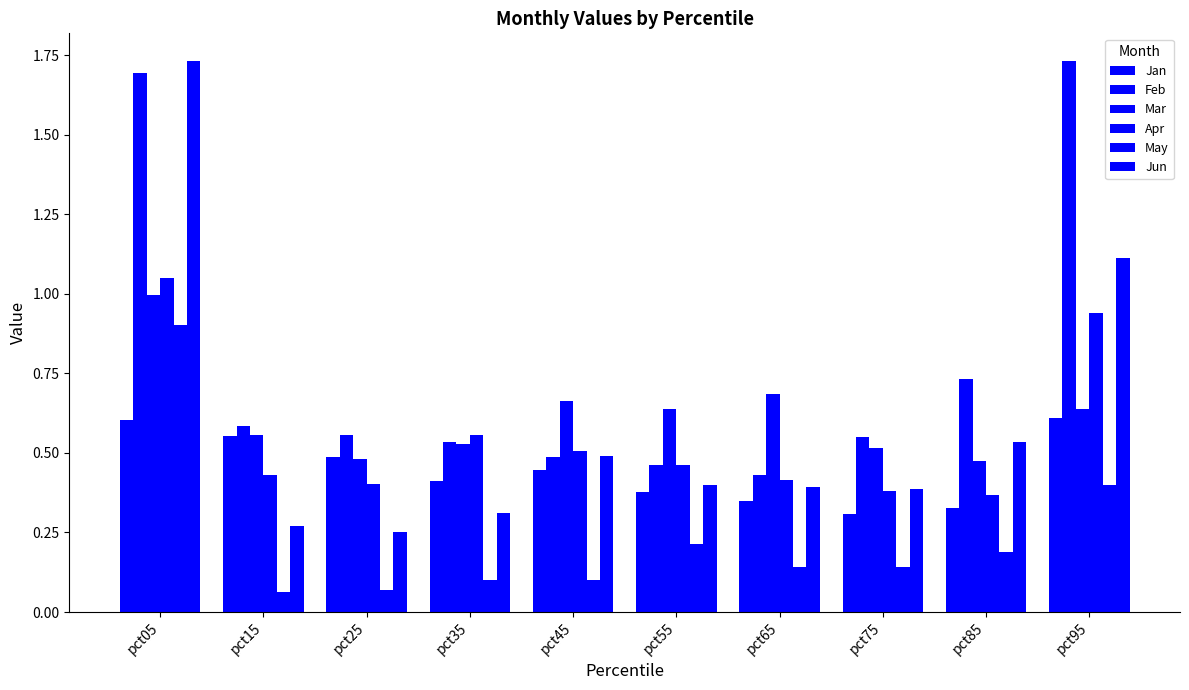

Are the bars grouped side by side (vs. stacked)?

Yes